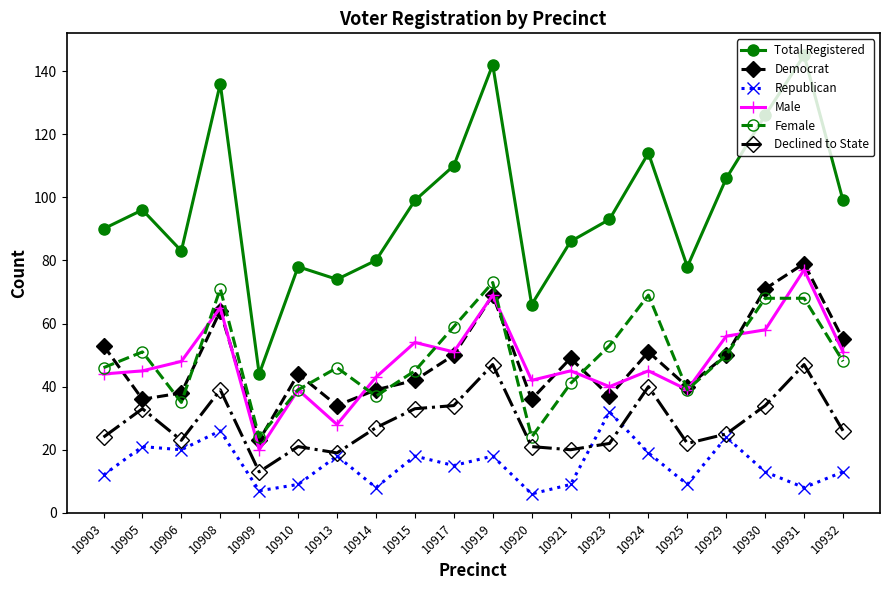

Count the number of categories in the chart.

20